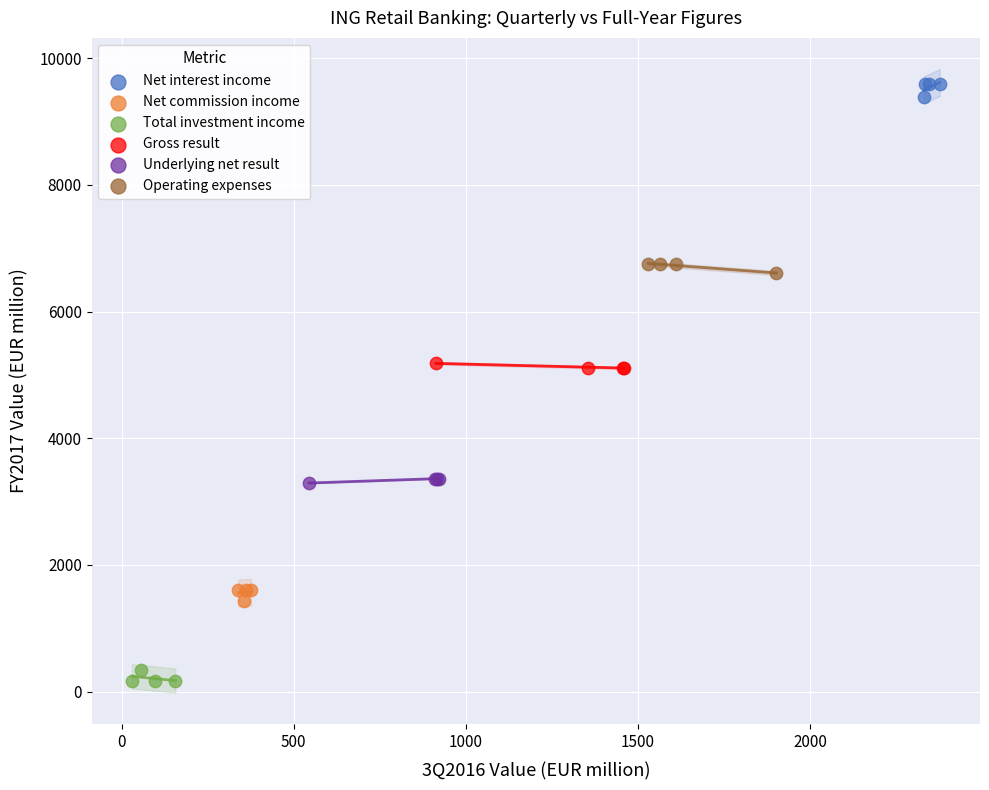

What are all the series names shown in the legend?

Net interest income, Net commission income, Total investment income, Gross result, Underlying net result, Operating expenses